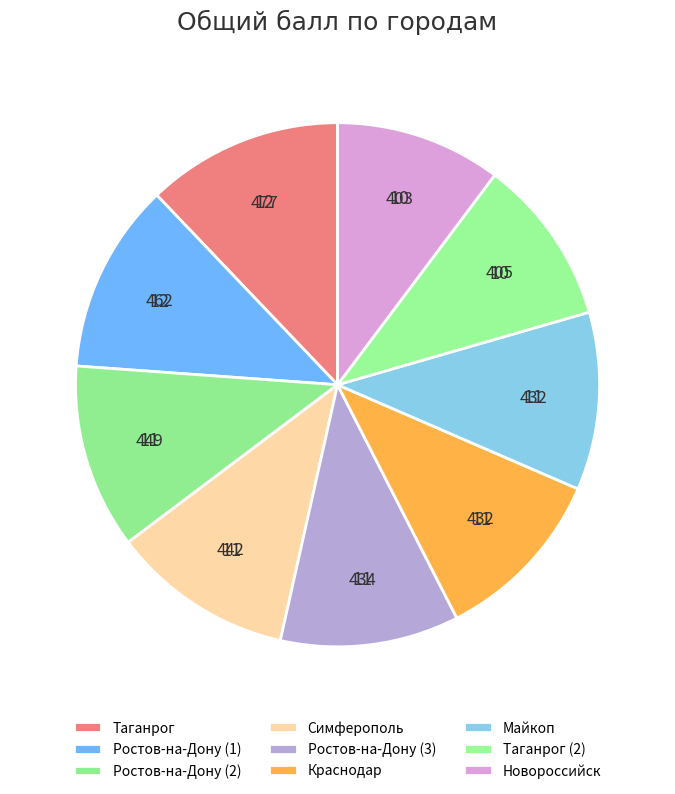

Is there any slice that represents more than half of the pie?

No